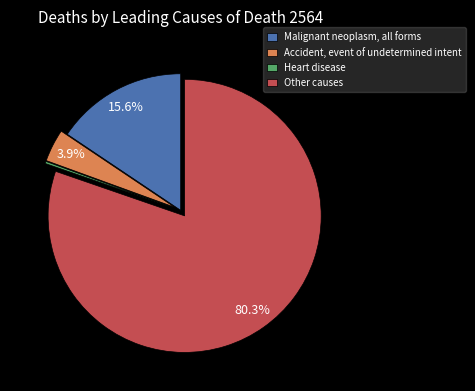

Is there a majority slice in this chart?

Yes